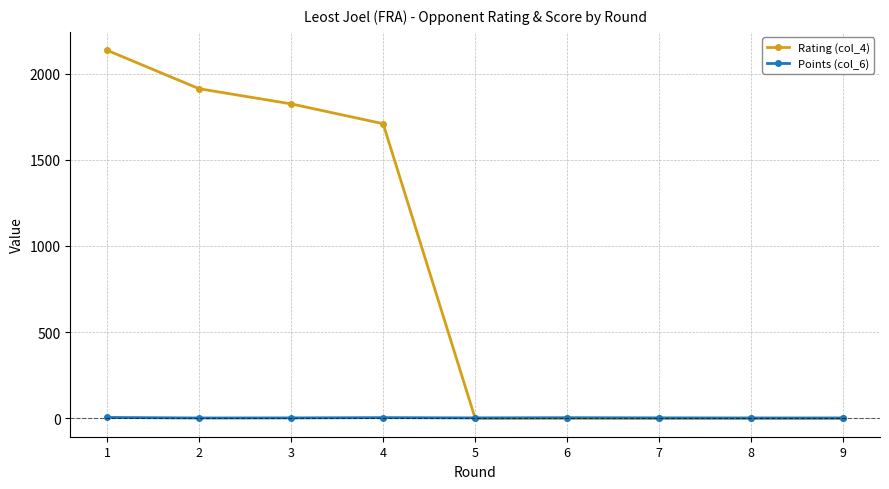

What is the value of the Points (col_6) point at the 9th from the left?

2.0